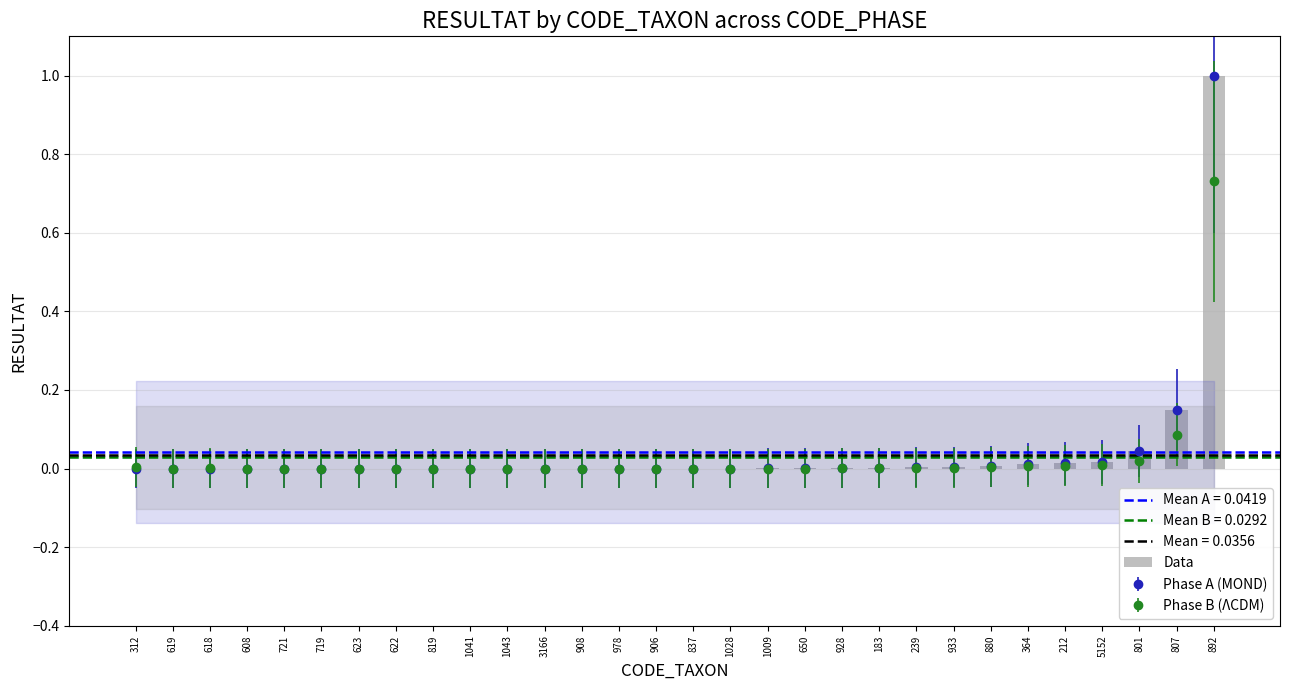

Between 906 and 892, which is larger?

892